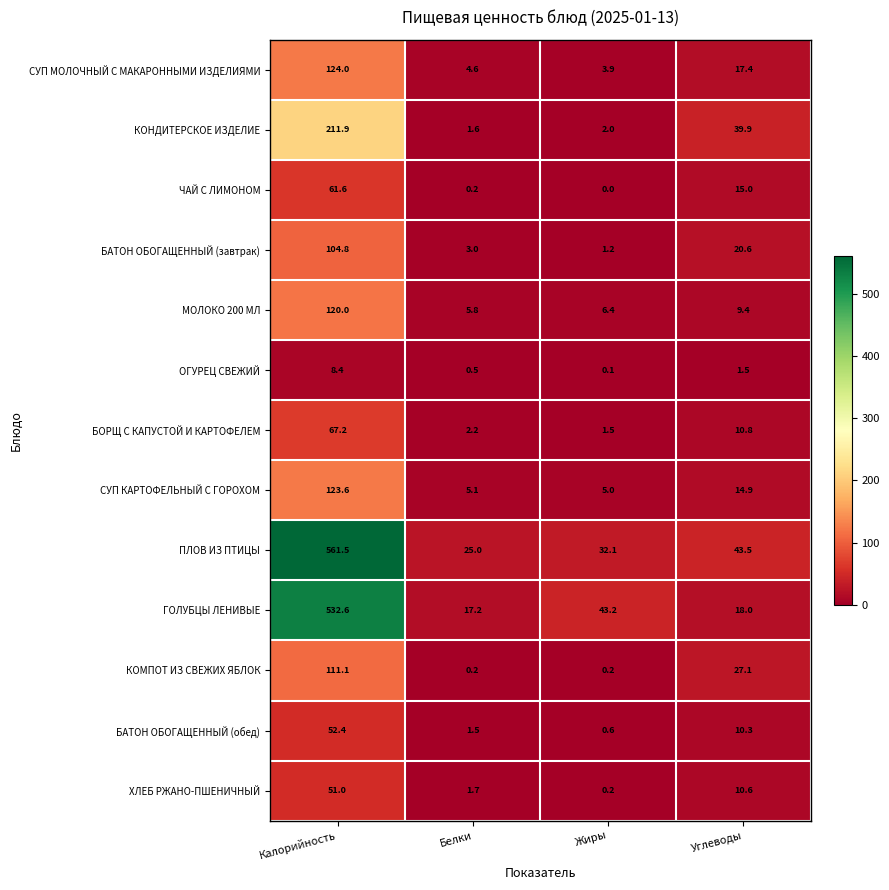

What is the greatest value displayed?

561.5